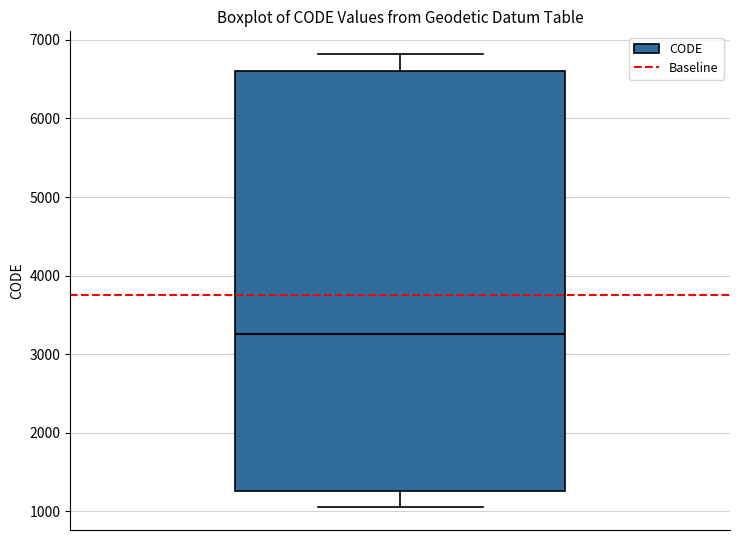

Read this box plot against the y-axis: the position of the median line, the range covered by the box, and the ends of both whiskers. The values are not printed on the chart, so give them approximately, as read against the axis.

median 3300, box 1300 to 6600, whiskers 1100 to 6800